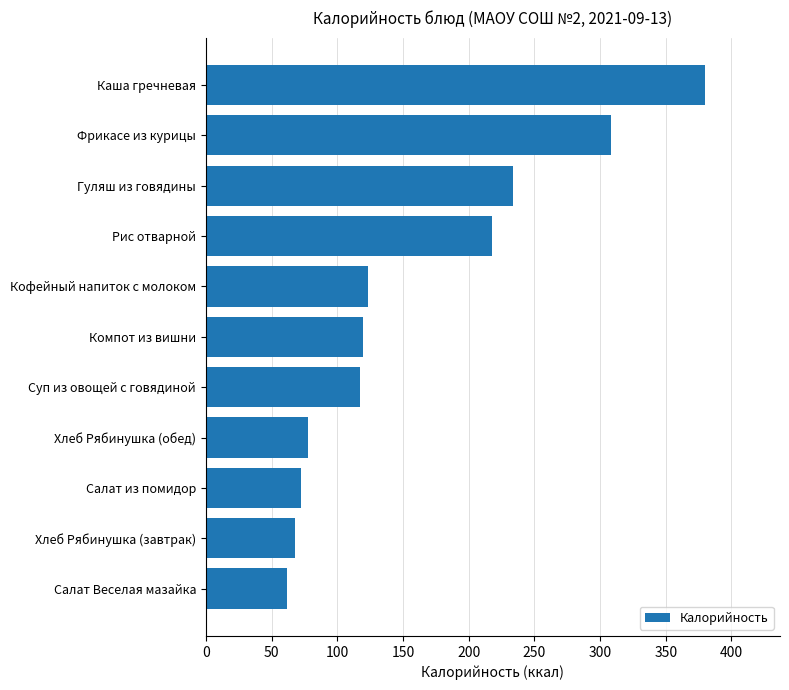

How many values exceed 119?

6